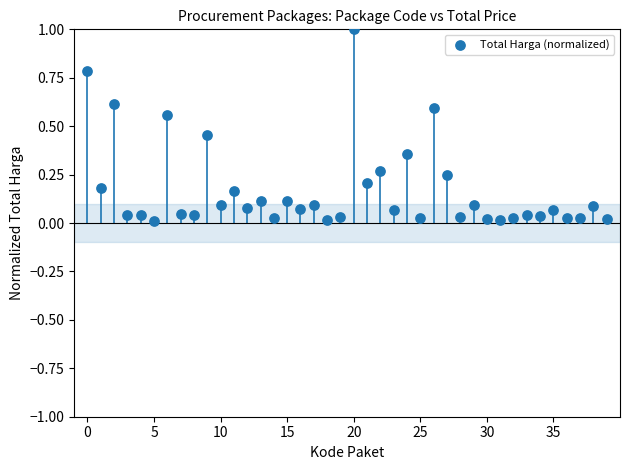

What is the range of Y values (max minus min)?

1.0